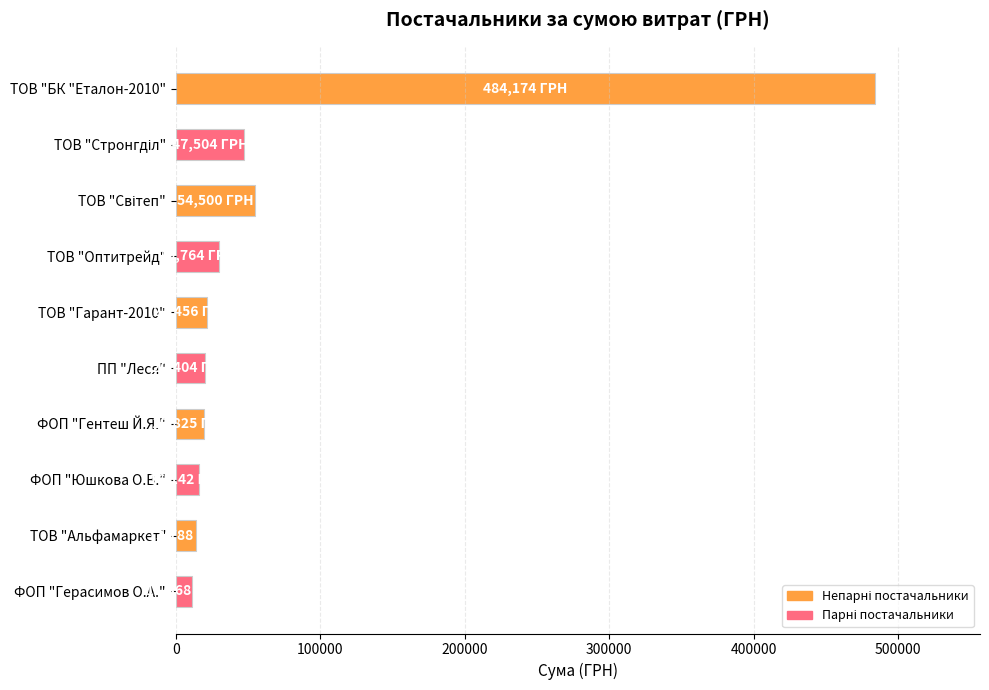

How many bars are there in total?

10